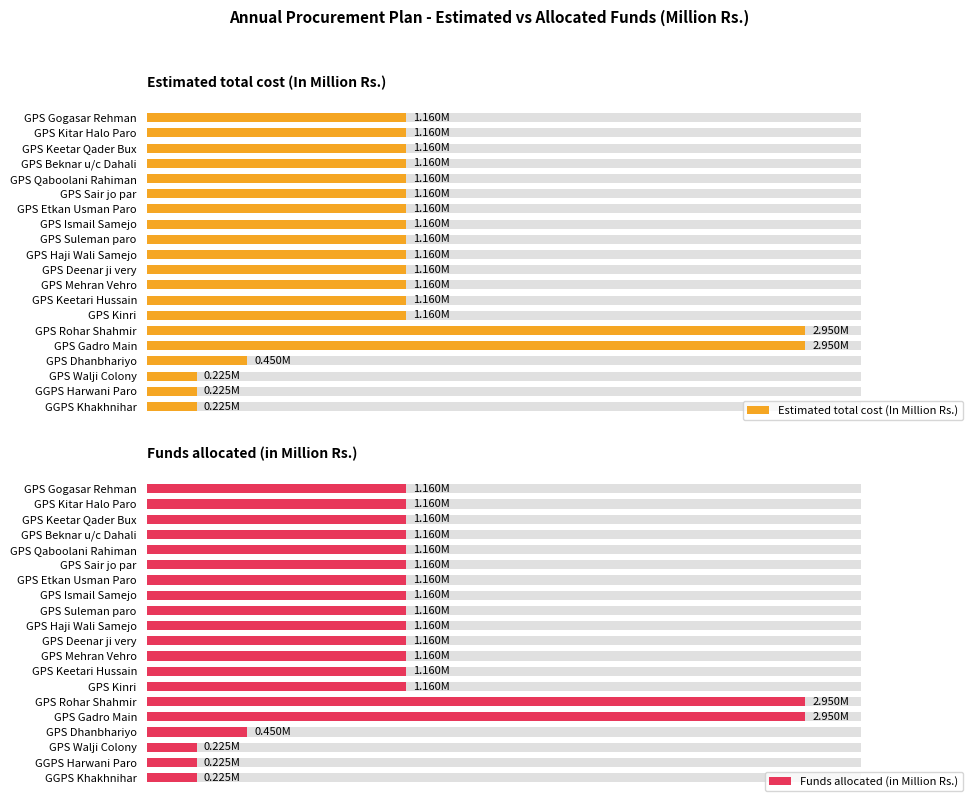

Rank the series by their maximum value, from lowest to highest.

Estimated total cost (In Million Rs.), Funds allocated (in Million Rs.)